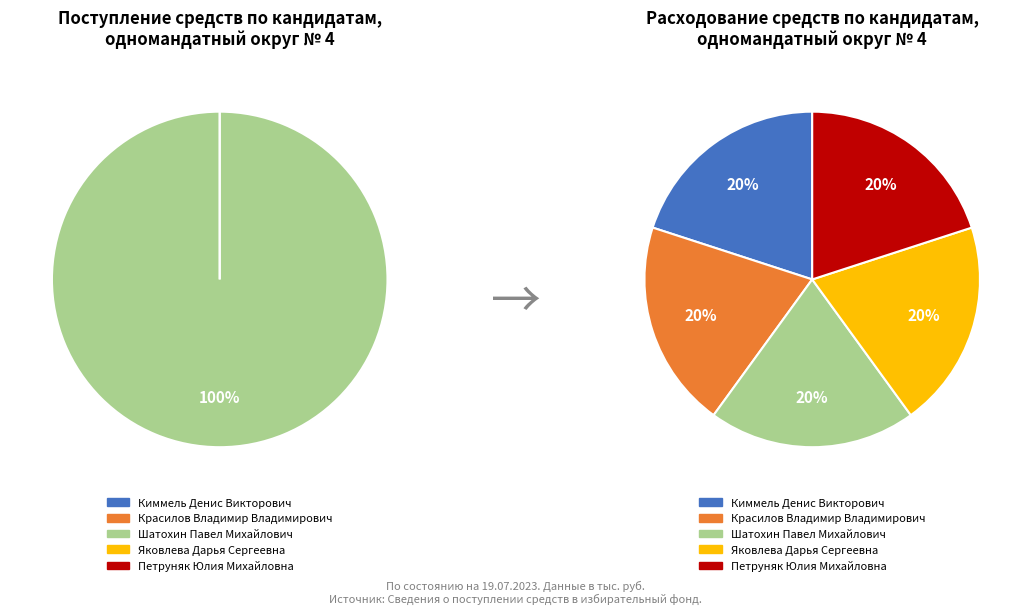

Is Шатохин Павел Михайлович the majority of the pie?

Yes